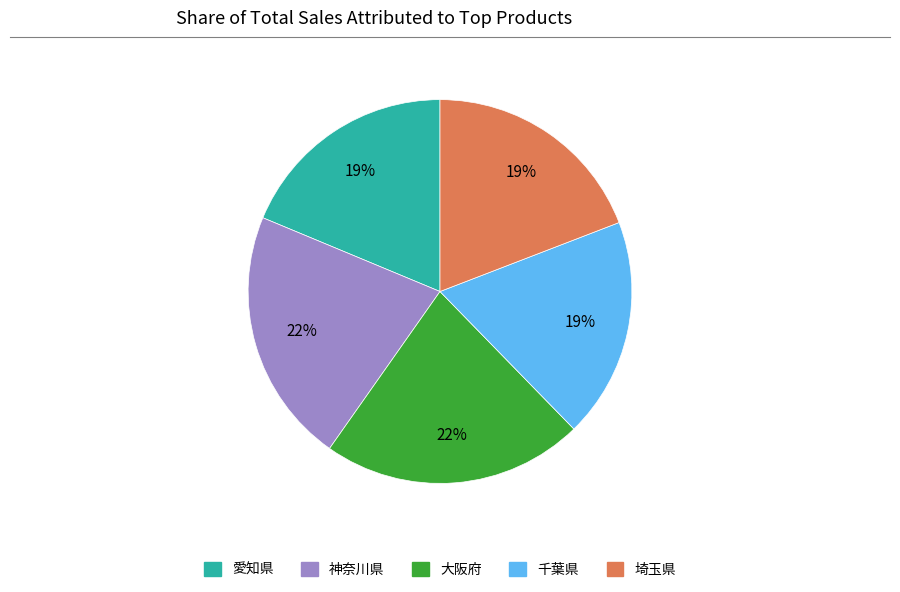

To the nearest percent, what portion does 埼玉県 represent?

19%